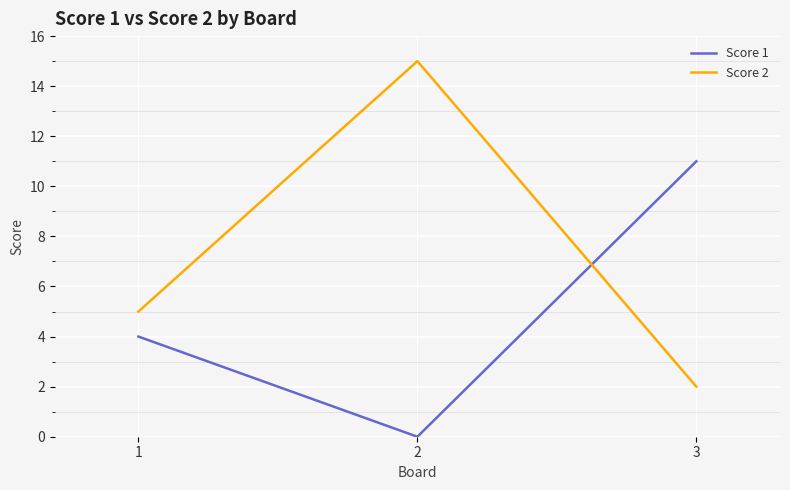

How many lines are shown in the chart?

2